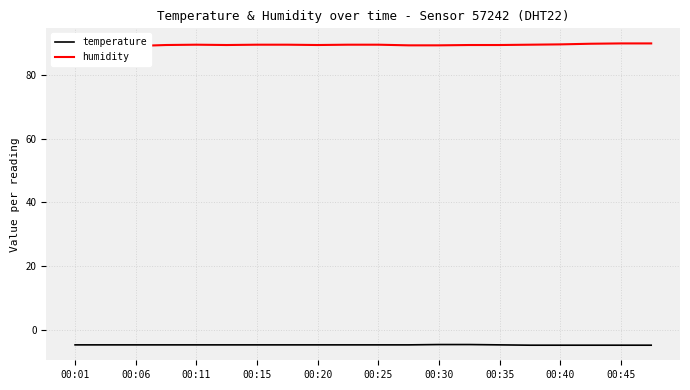

What is the average value of the humidity series?

89.5